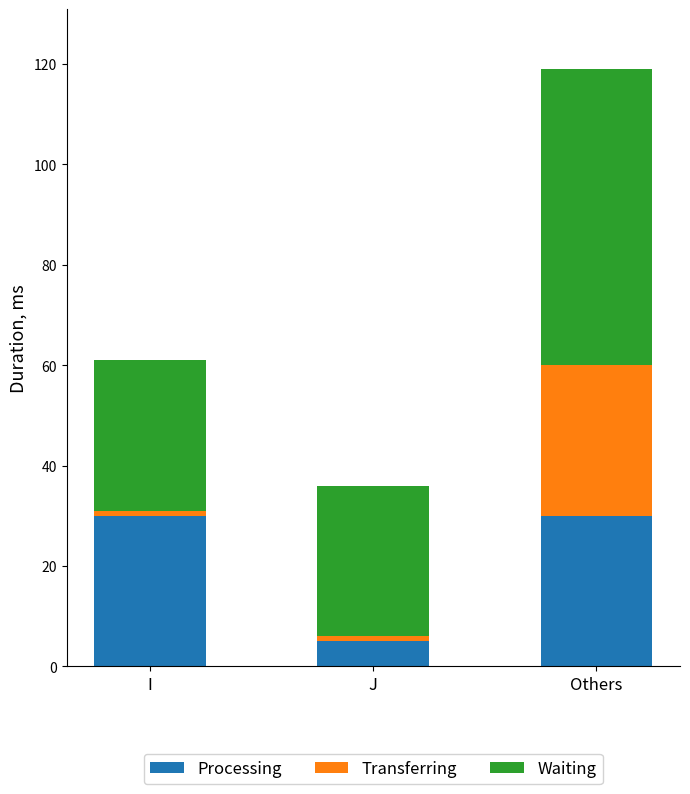

Reading left to right, transcribe the values for Processing.

30	5	30